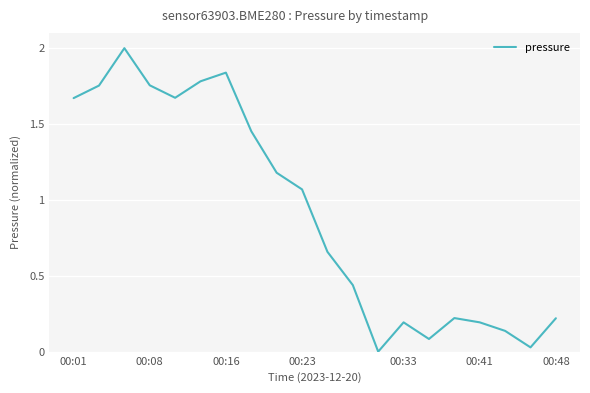

What is the maximum value shown in the chart?

2.0